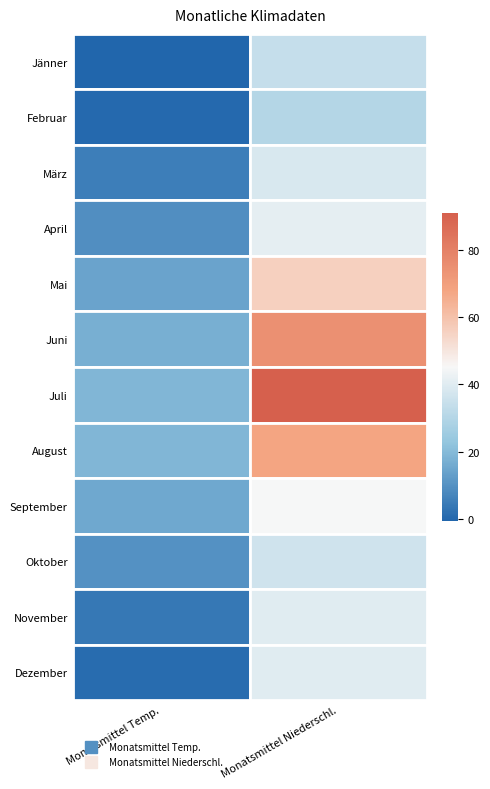

True or false: August has a value of 68.0 at 1.

True